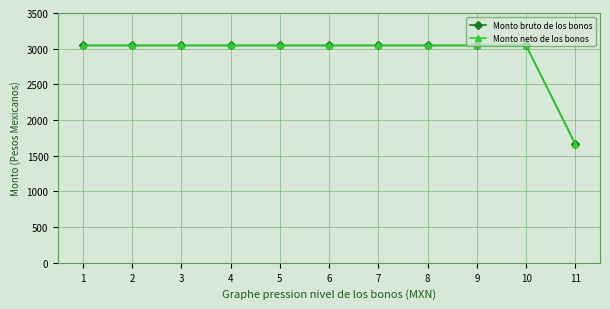

Does the chart have visible grid lines?

Yes